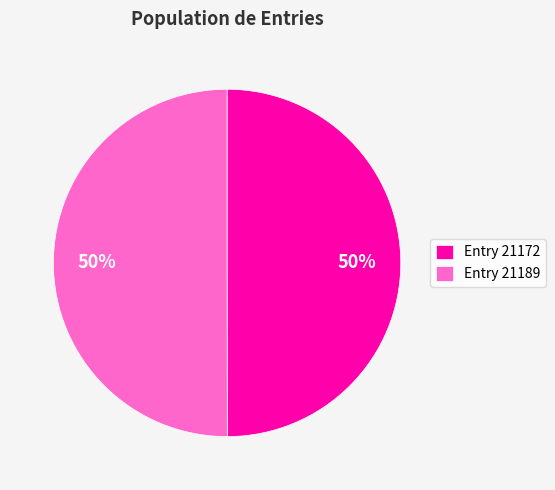

To the nearest percent, what portion does Entry 21172 represent?

50%